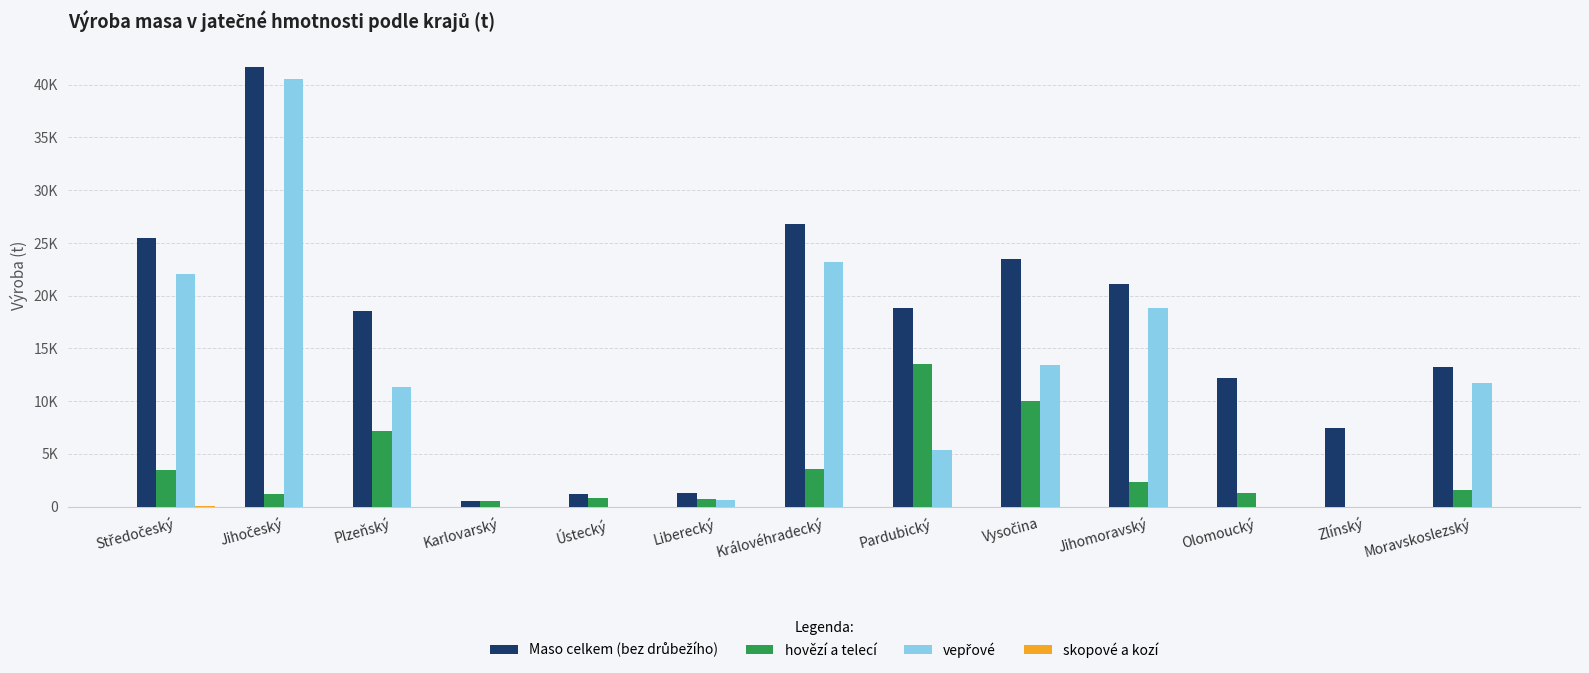

Does the chart contain stacked bars?

No